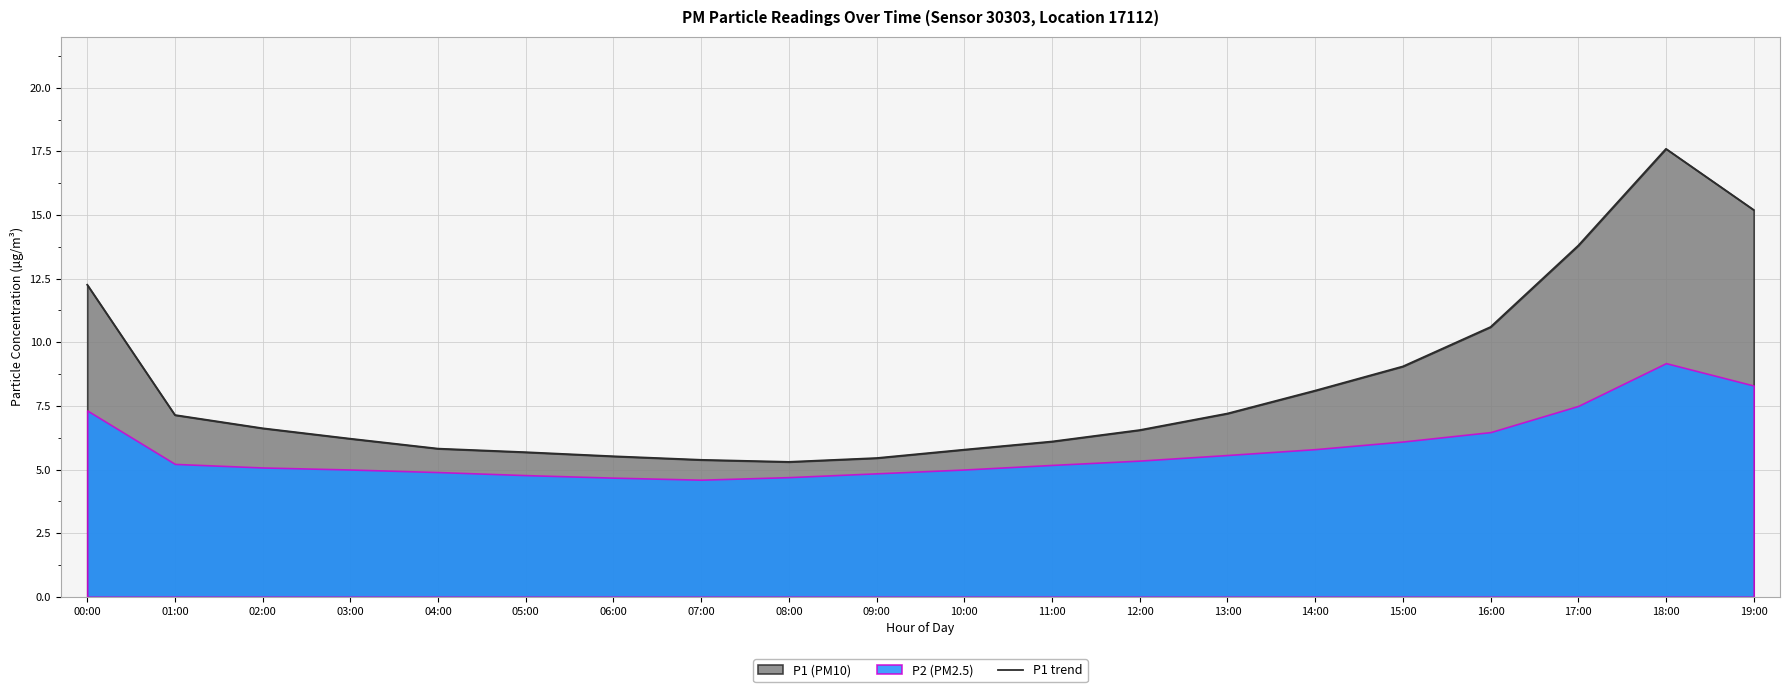

What value does the data have at 02:00?

6.6